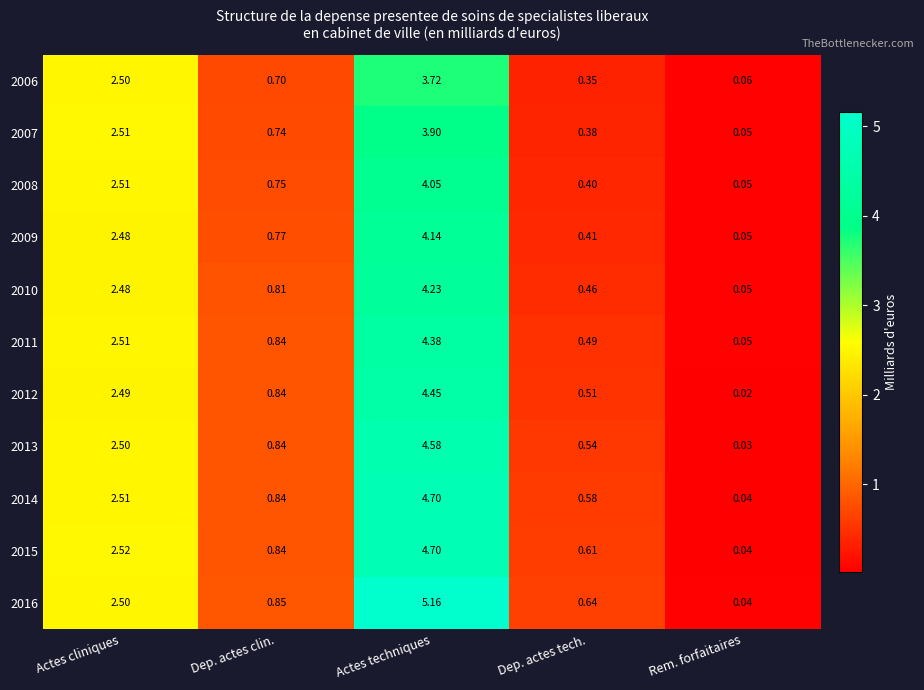

Which label corresponds to the largest value in the chart?

Actes techniques